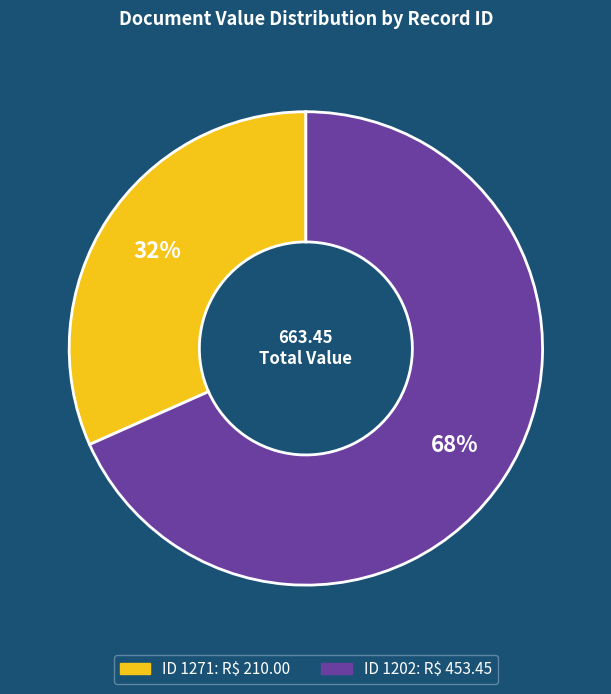

Does any single category account for the majority?

Yes